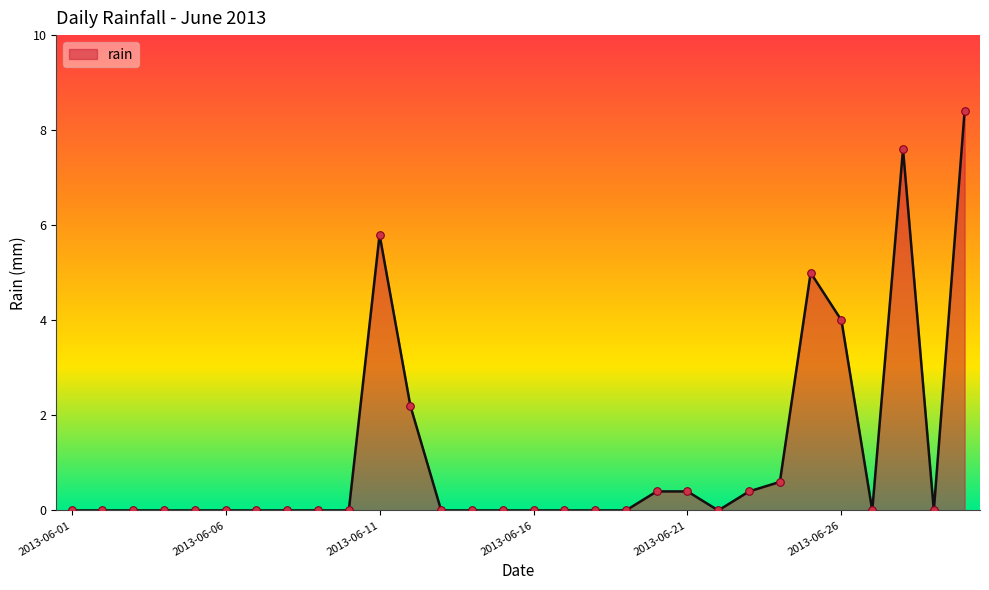

What is the difference between the maximum and minimum values?

8.4